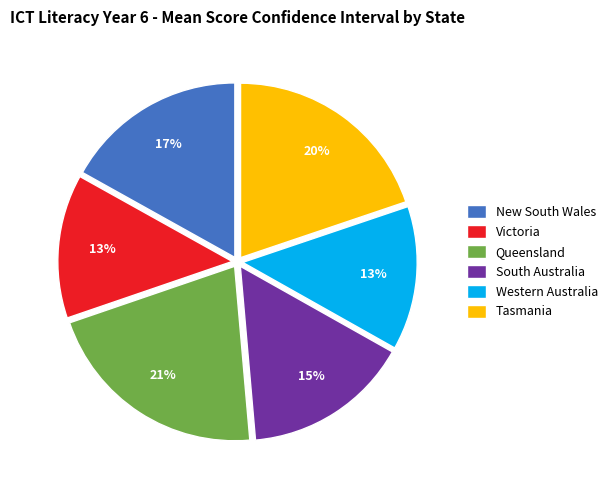

What percentage is the Western Australia slice, to the nearest percent?

13%